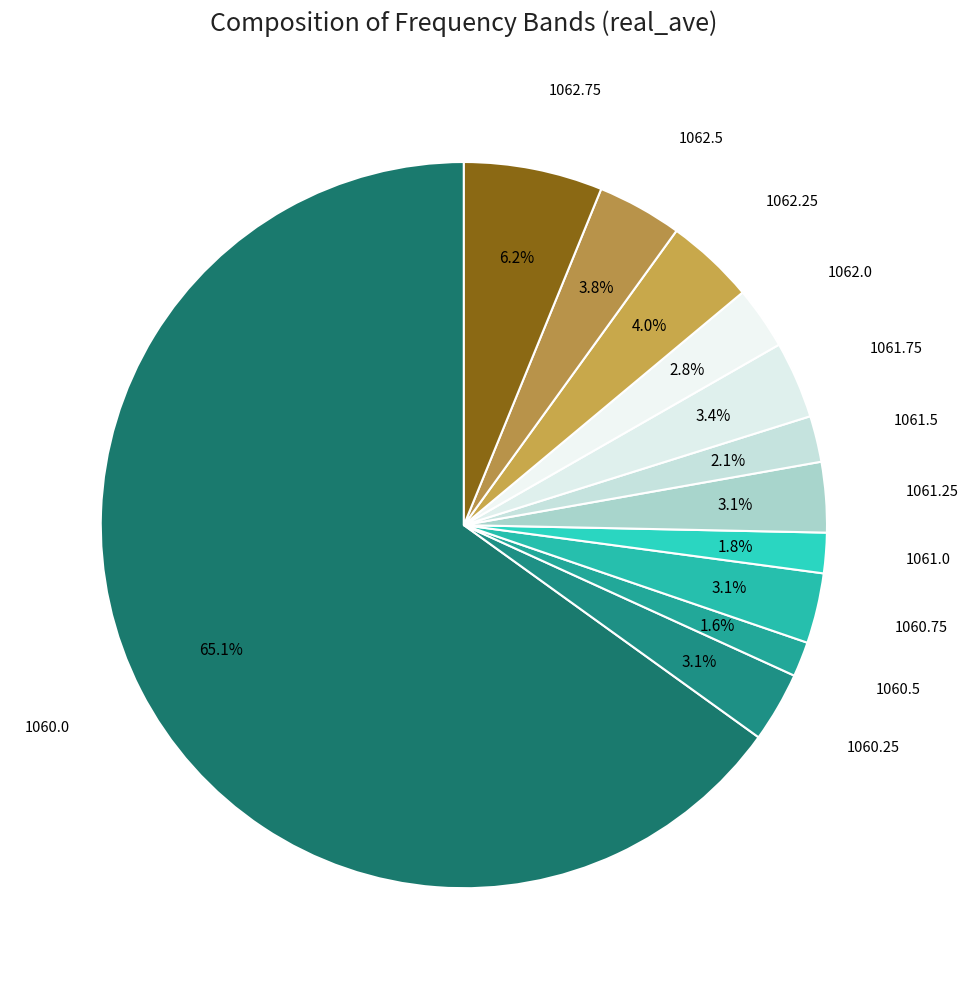

Between 1062.25 and 1060.0, which is larger?

1060.0